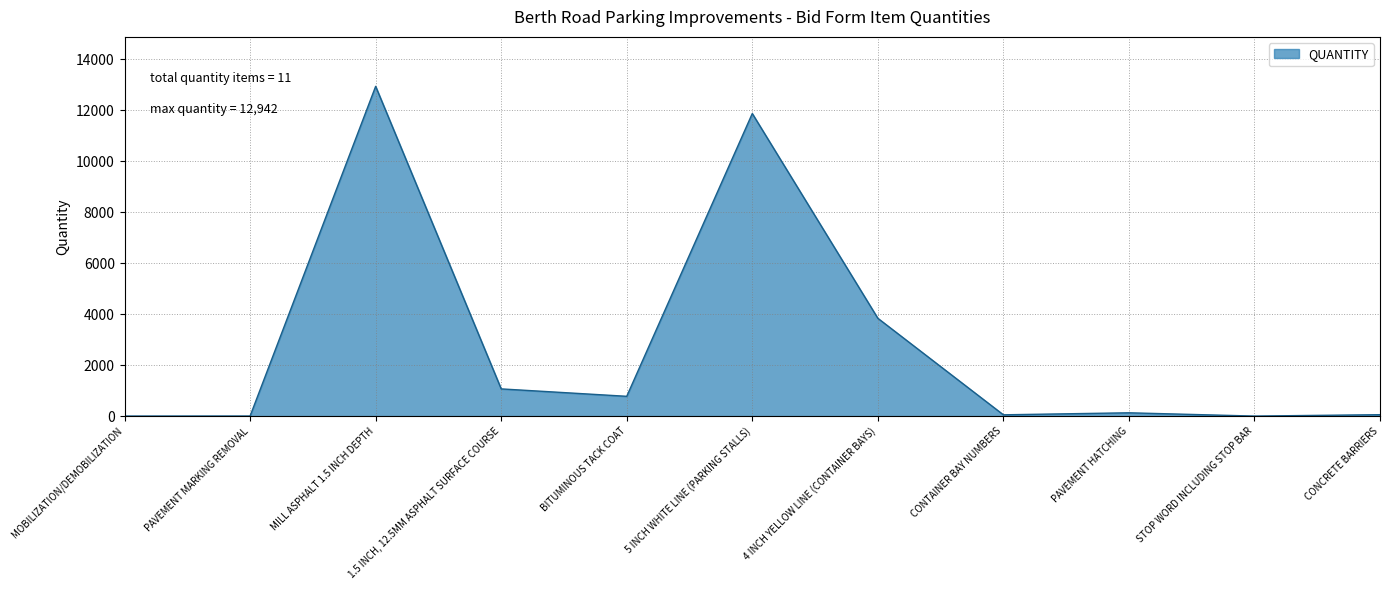

Where does the data first go above 130?

MILL ASPHALT 1.5 INCH DEPTH